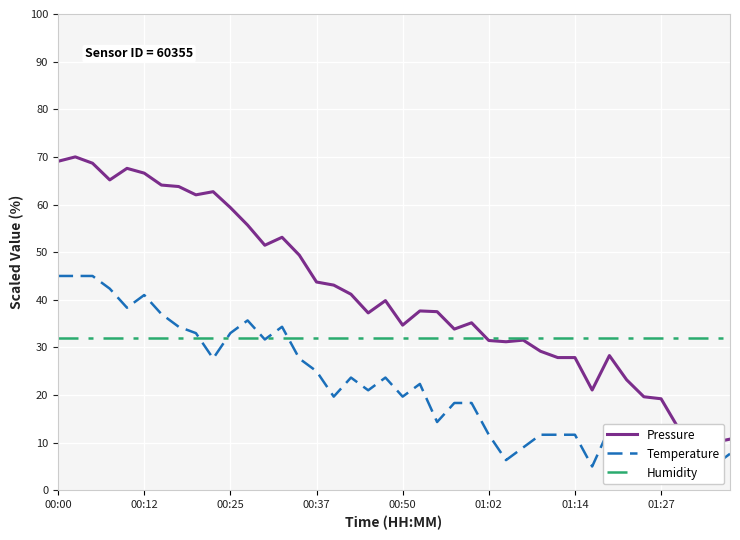

What is the difference between the Temperature values at 12 and 13?

2.7